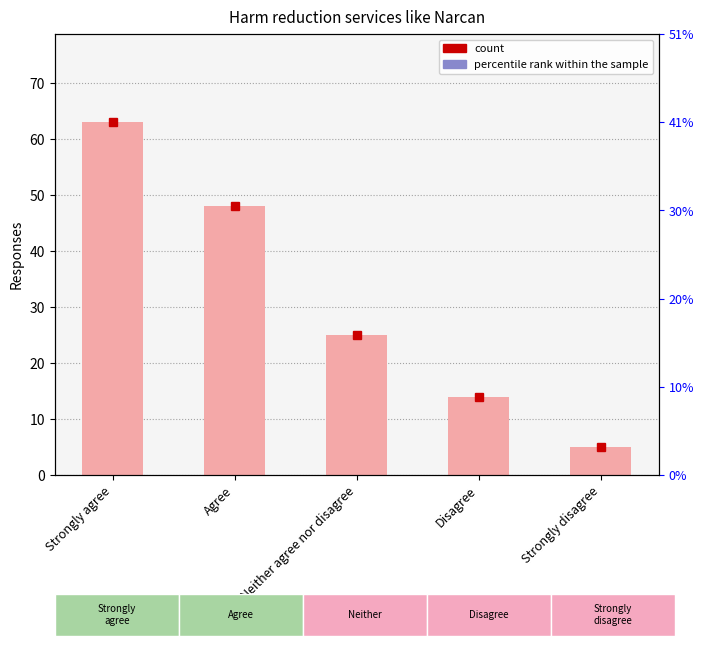

What is the label of the 2nd bar from the left?

Agree